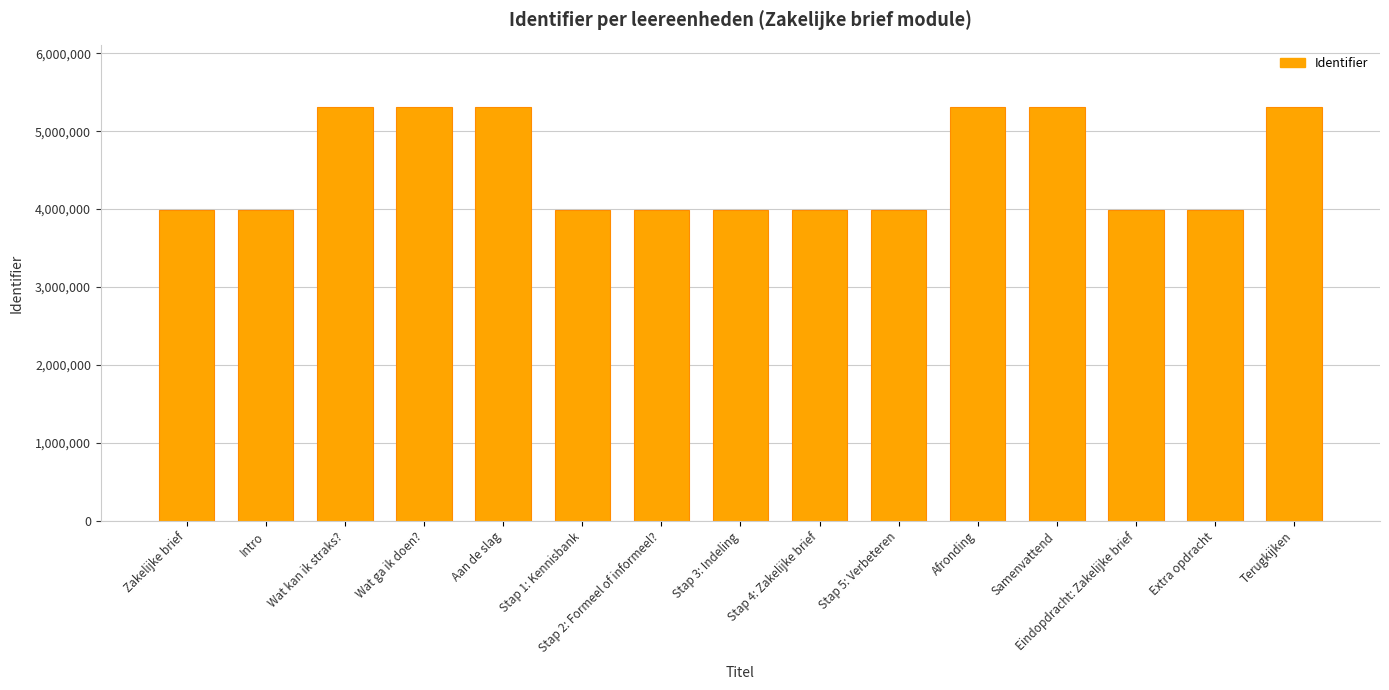

What is the label of the 14th bar from the right?

Intro